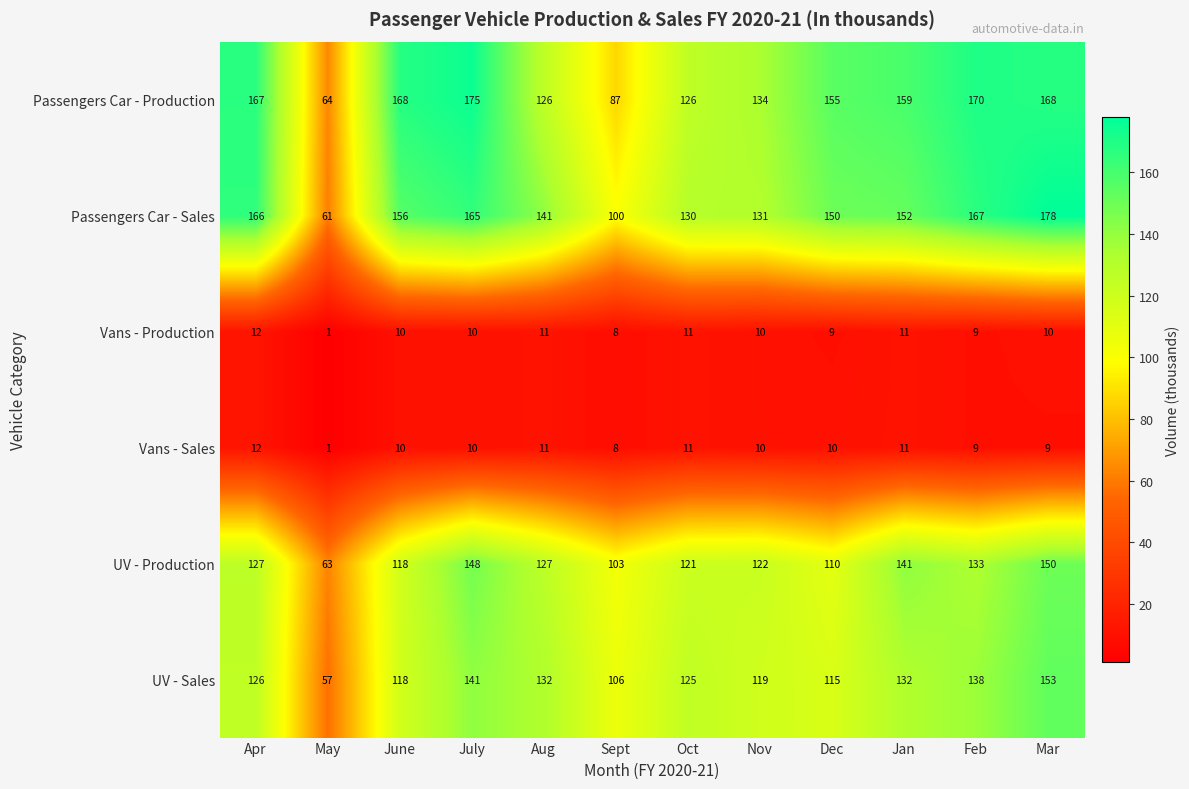

What is the smallest value displayed?

1